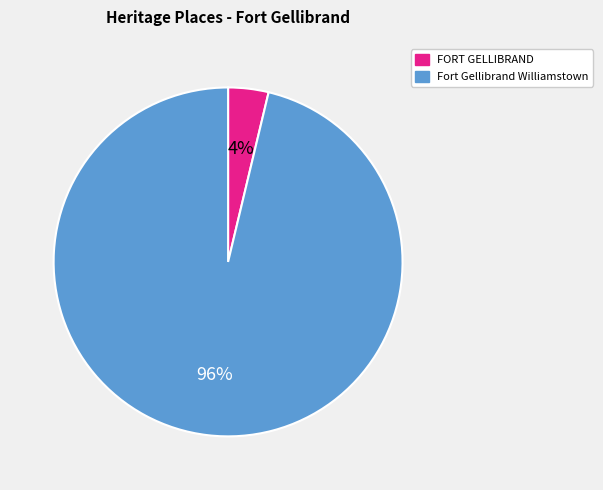

True or false: Fort Gellibrand Williamstown accounts for 96% of the total.

True